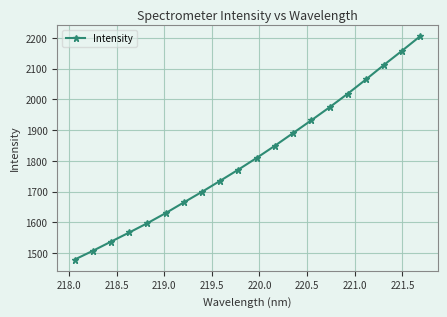

What is the value of the 20th point from the left?

2206.5